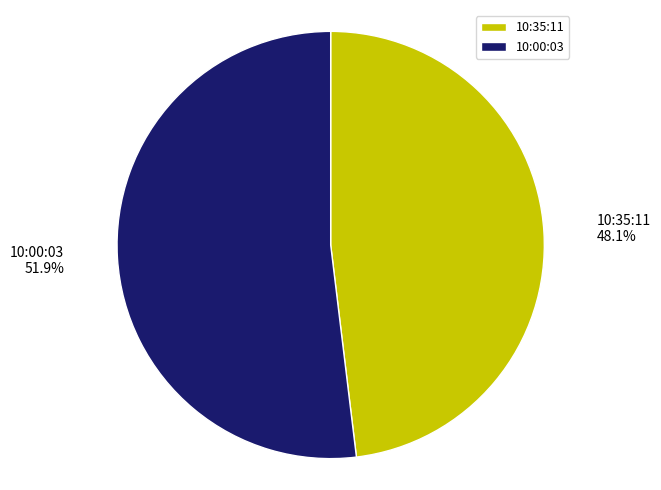

What percentage is the 10:35:11 slice, to the nearest percent?

48%